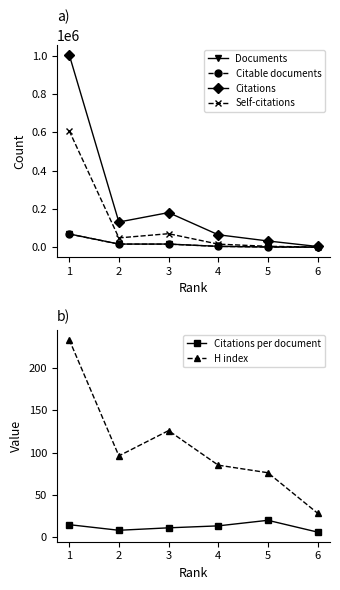

What is the sum of all Citable documents values?

110332